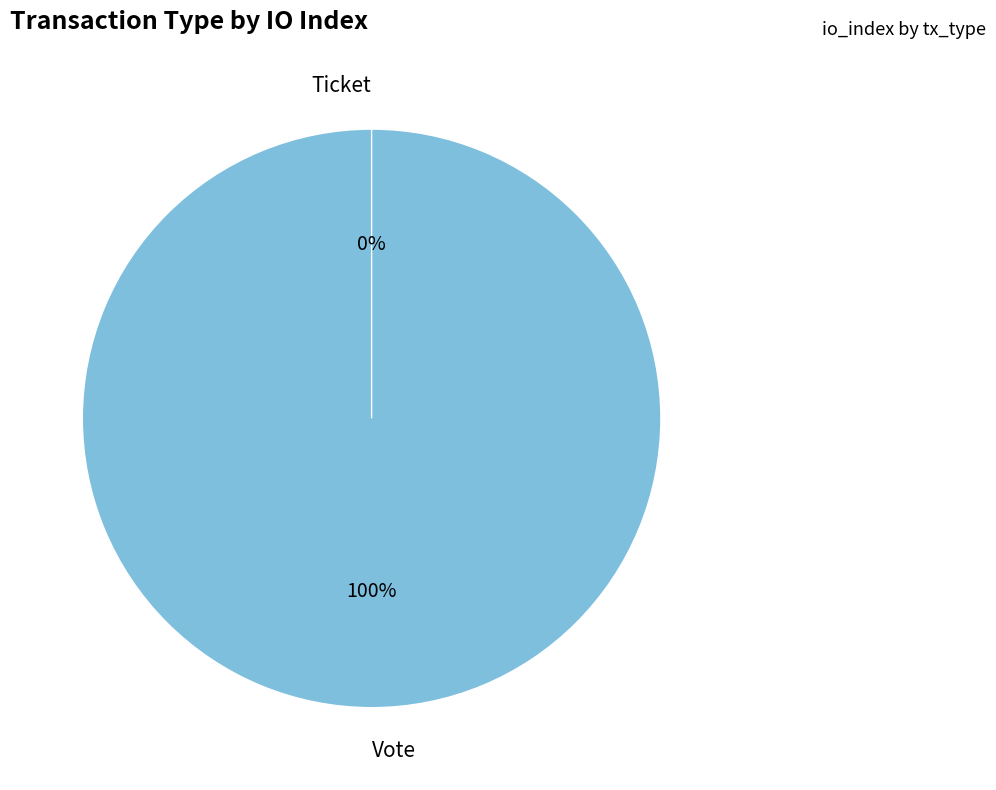

To the nearest percent, what portion does Vote represent?

100%